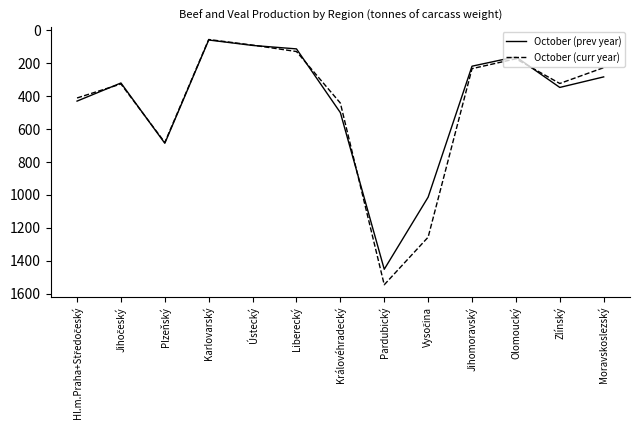

In October (curr year), how many points are higher than both neighbors (excluding endpoints)?

3